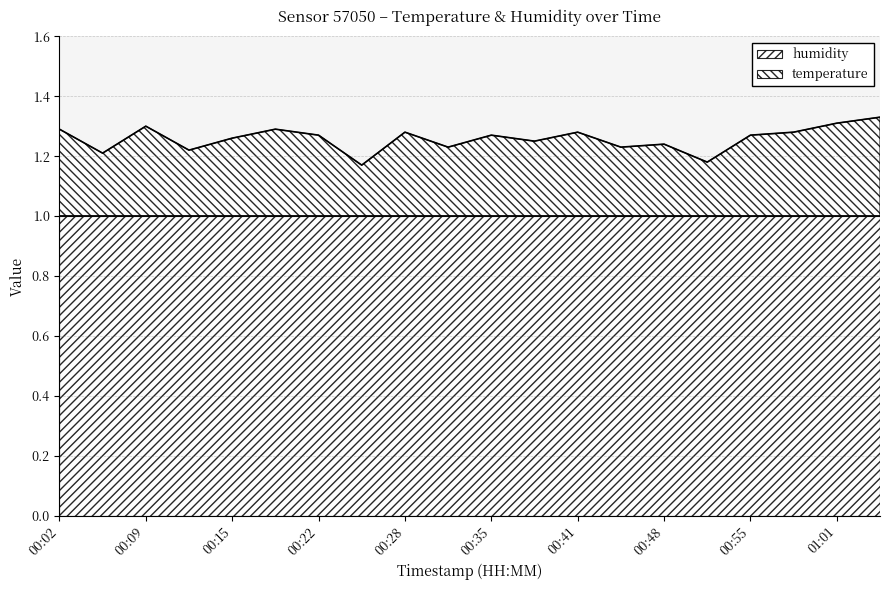

Which category has the highest value across all series?

01:04